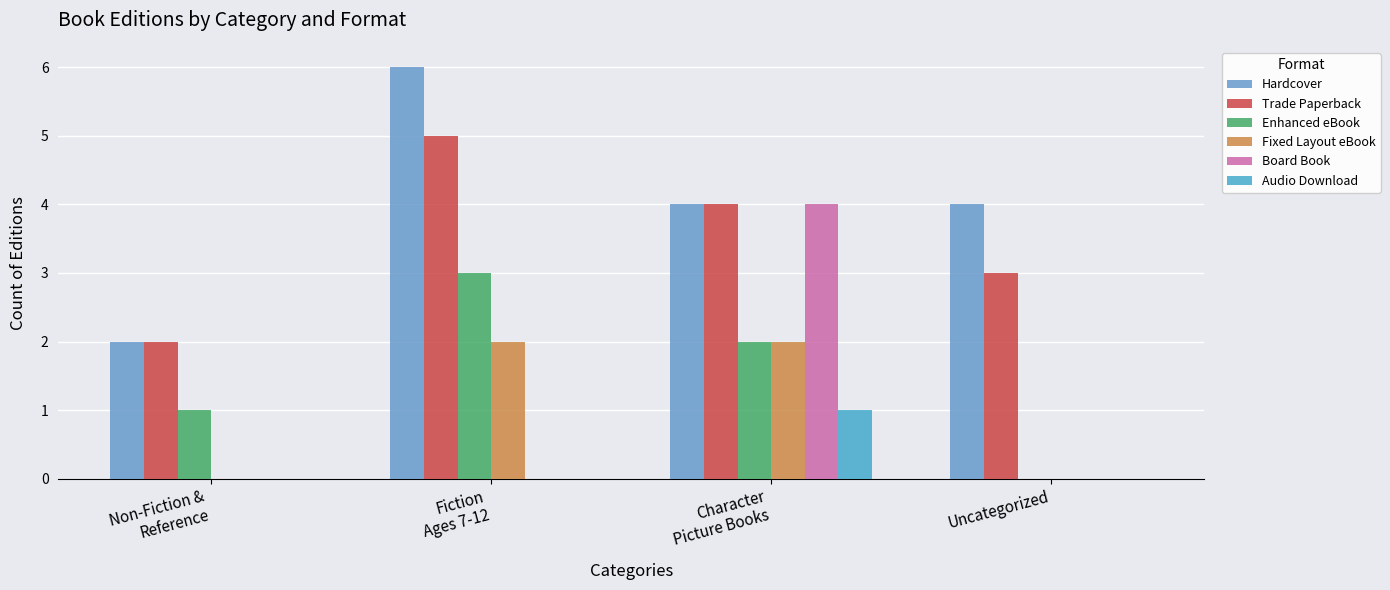

What is the sum of all Audio Download values?

1